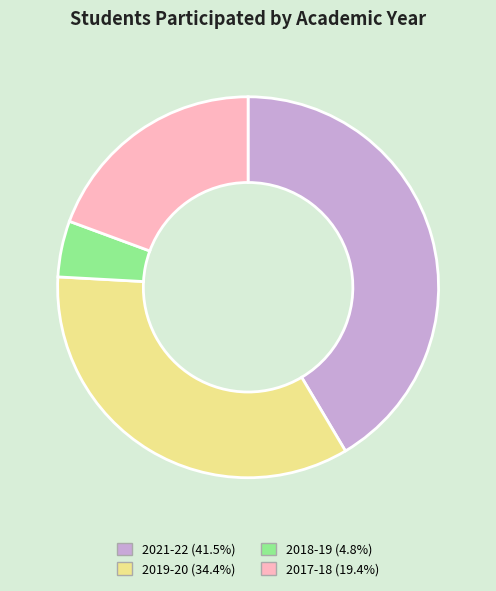

How many slices are in this pie chart?

4